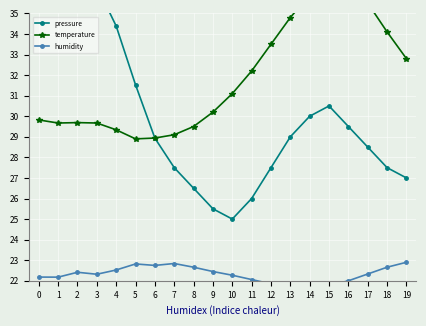

Where do pressure and temperature first cross each other?

5 and 6